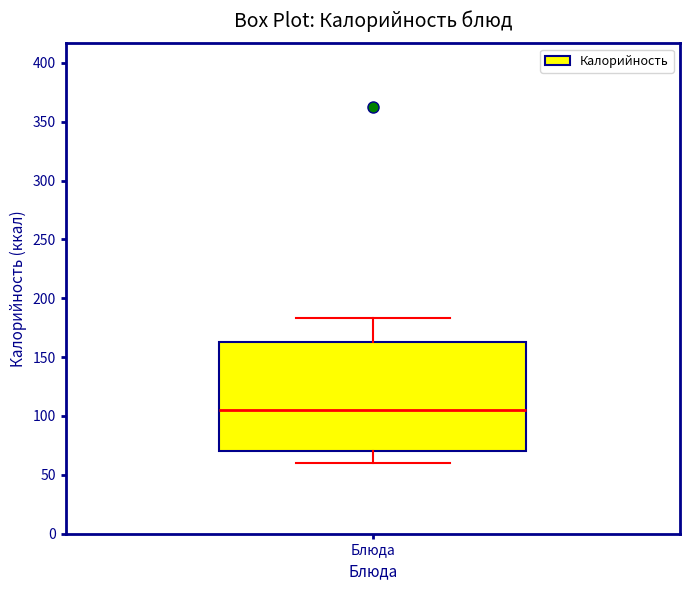

Transcribe this box plot: give where the median line is, the range the box spans, and where the two whiskers end, as read against the y-axis. The values are not printed on the chart, so give them approximately, as read against the axis.

median 105, box 70 to 165, whiskers 60 to 185